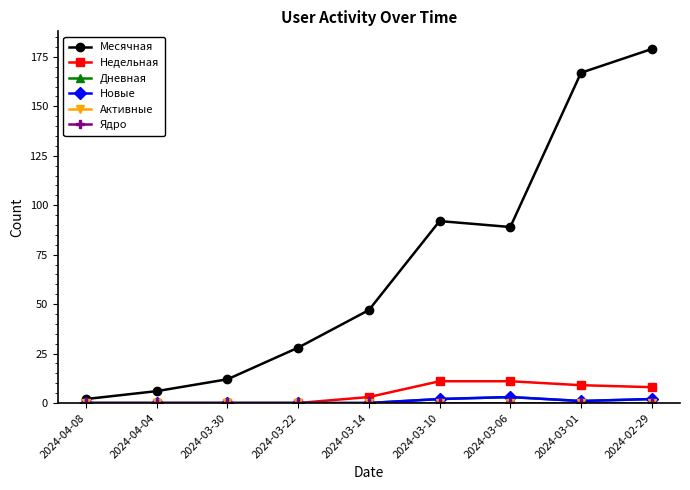

True or false: Дневная and Ядро intersect in this chart.

False